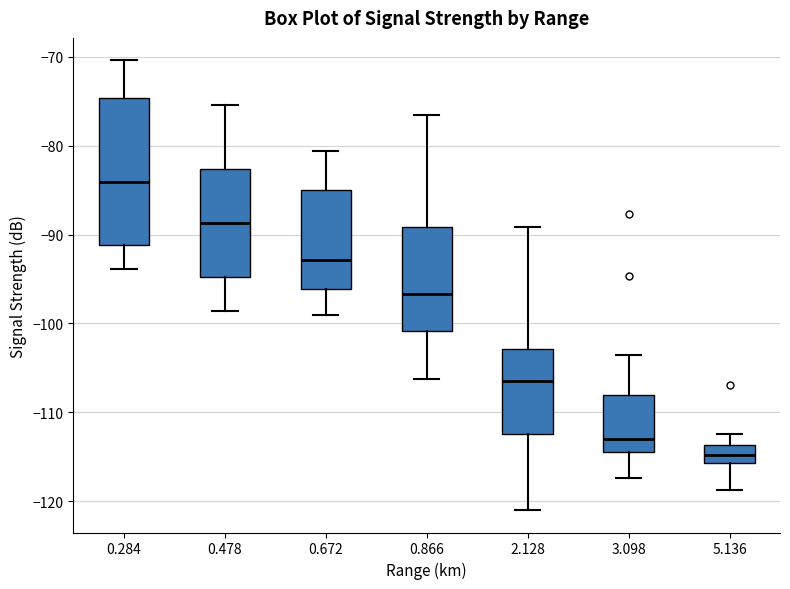

Which box has the highest median line?

0.284